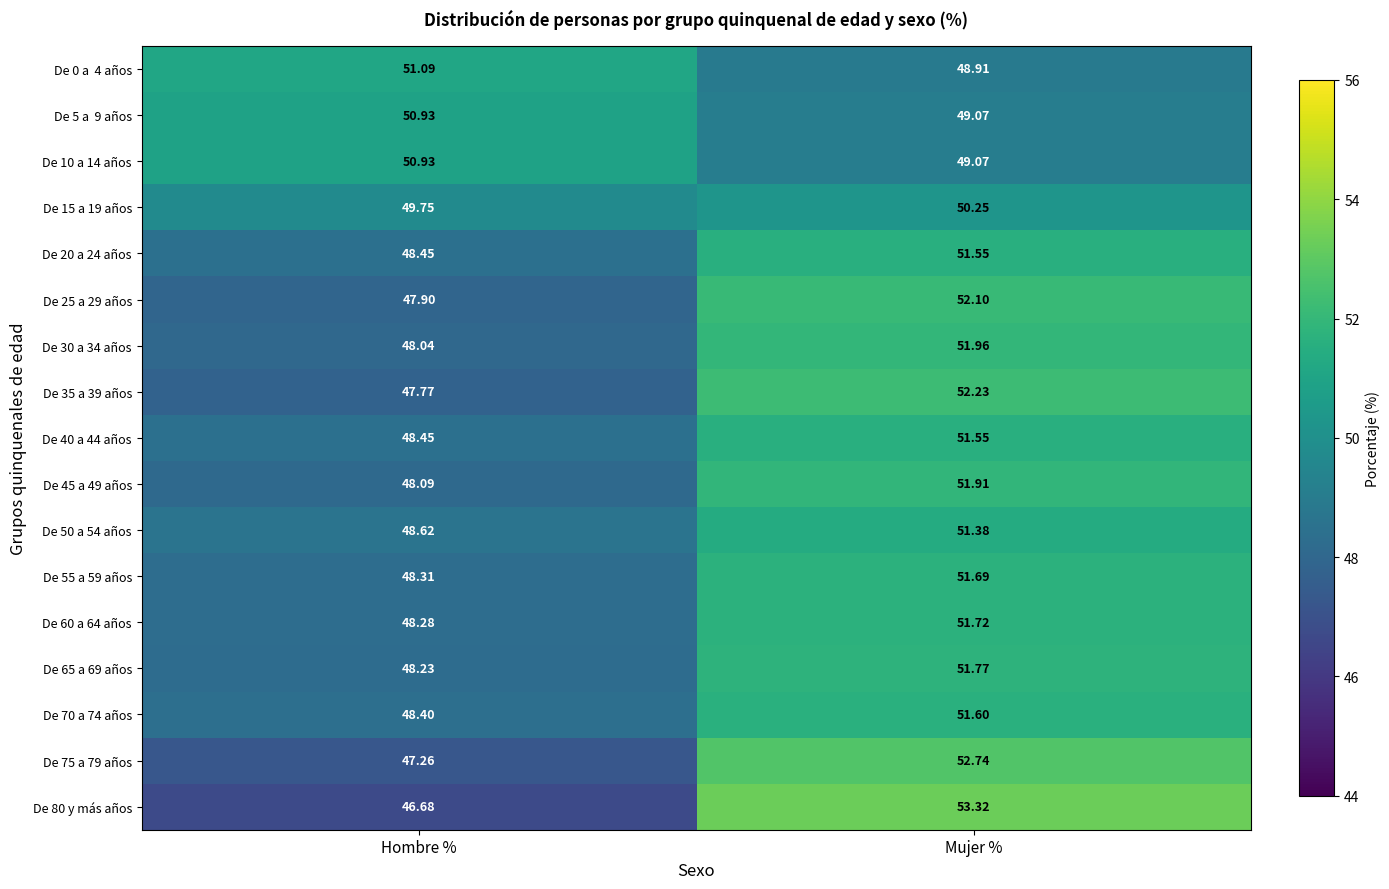

Where does the De 70 a 74 años series first go above 51?

Mujer %